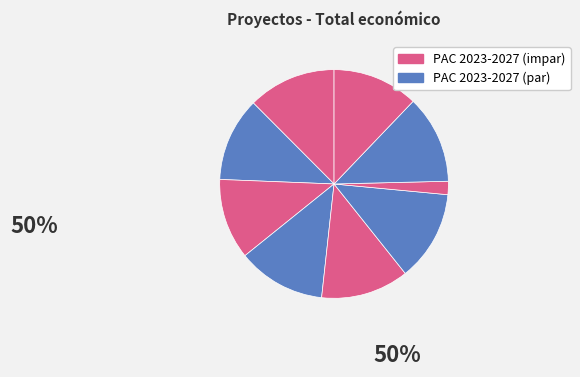

How many segments does this pie chart have?

9